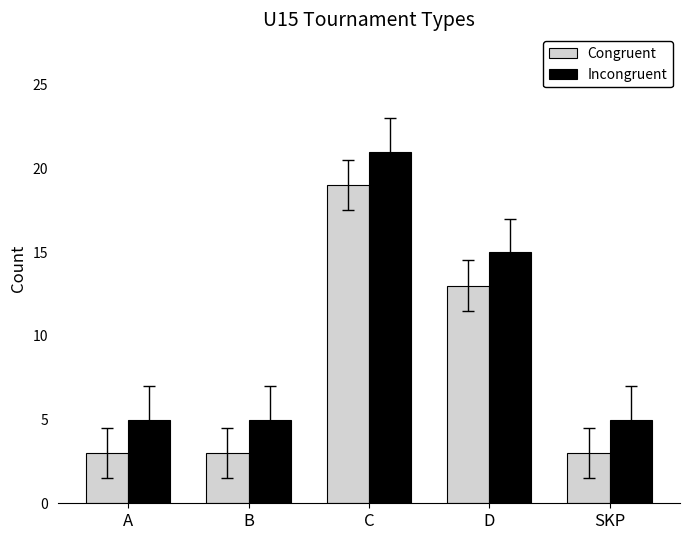

At which category is the sum across all series the highest?

C